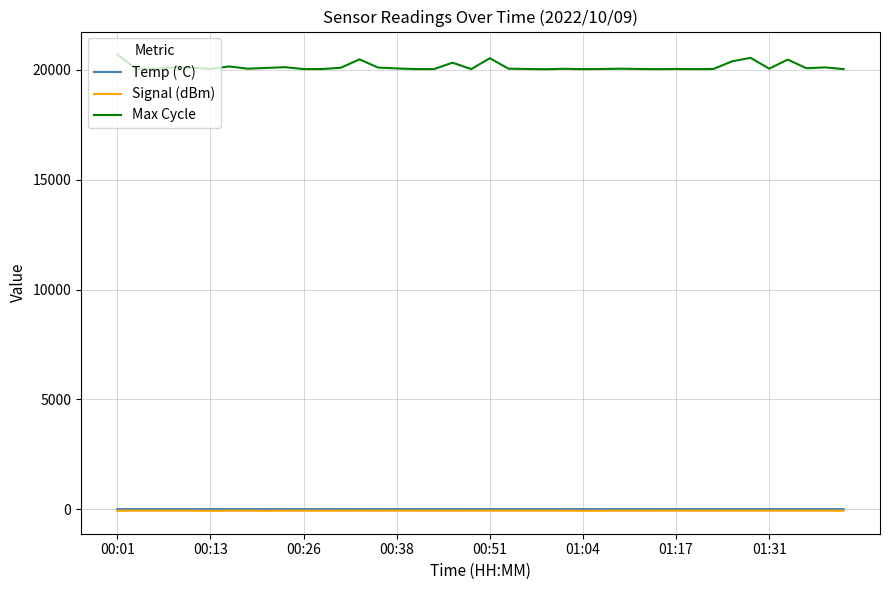

Which series has the largest total across all categories?

Max Cycle